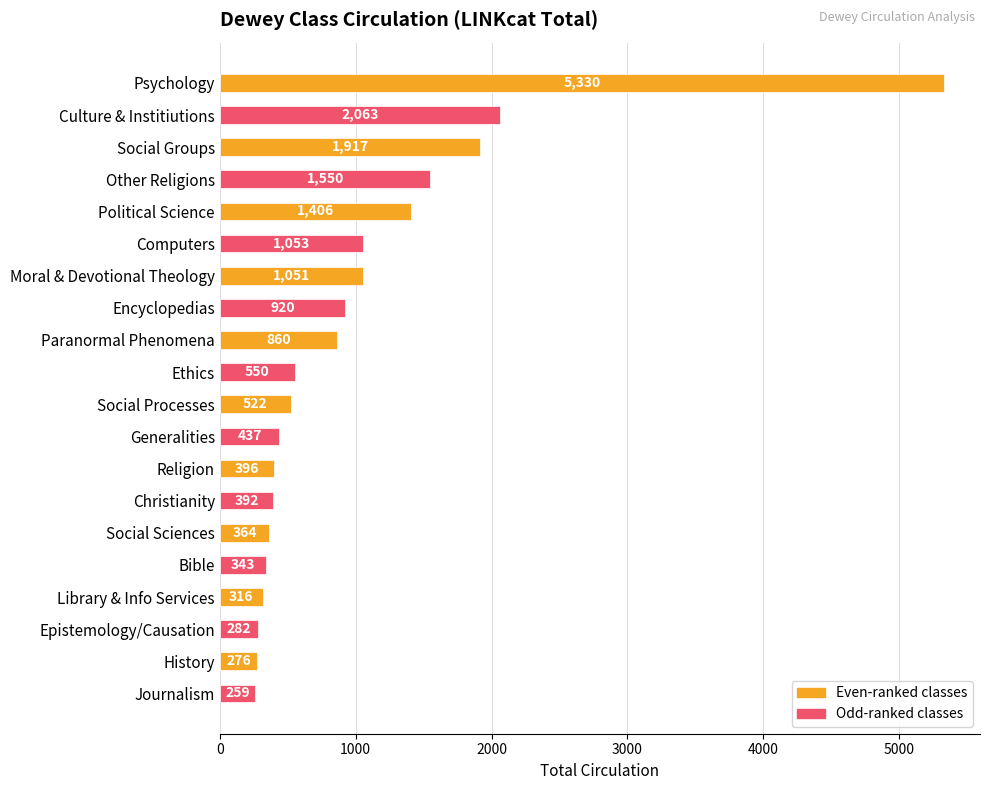

What is the minimum value shown in the chart?

259